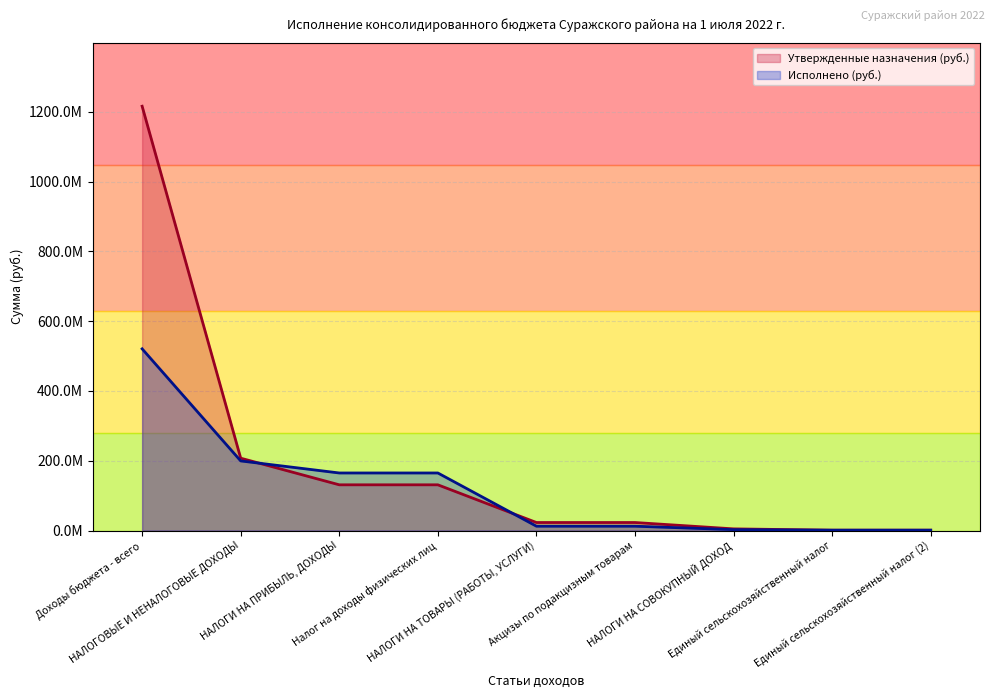

What is the sum of the values at НАЛОГОВЫЕ И НЕНАЛОГОВЫЕ ДОХОДЫ and Доходы бюджета - всего?

1423362383.8